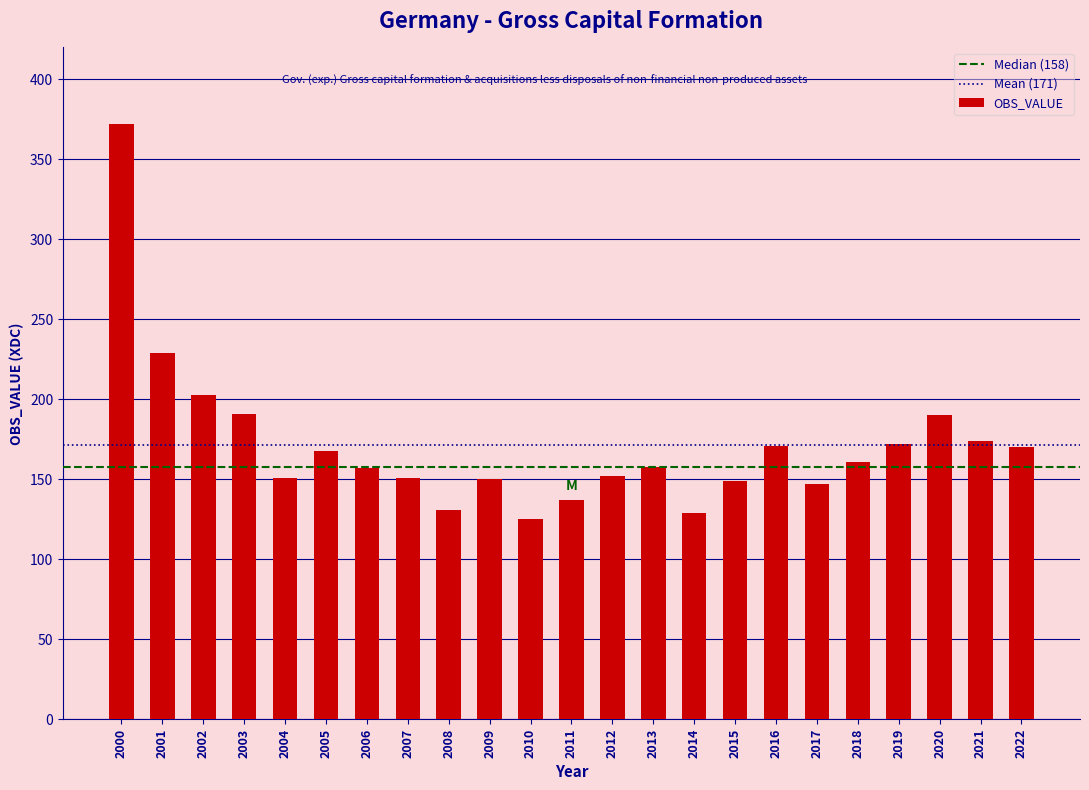

At which label is the value closest to 248?

2001